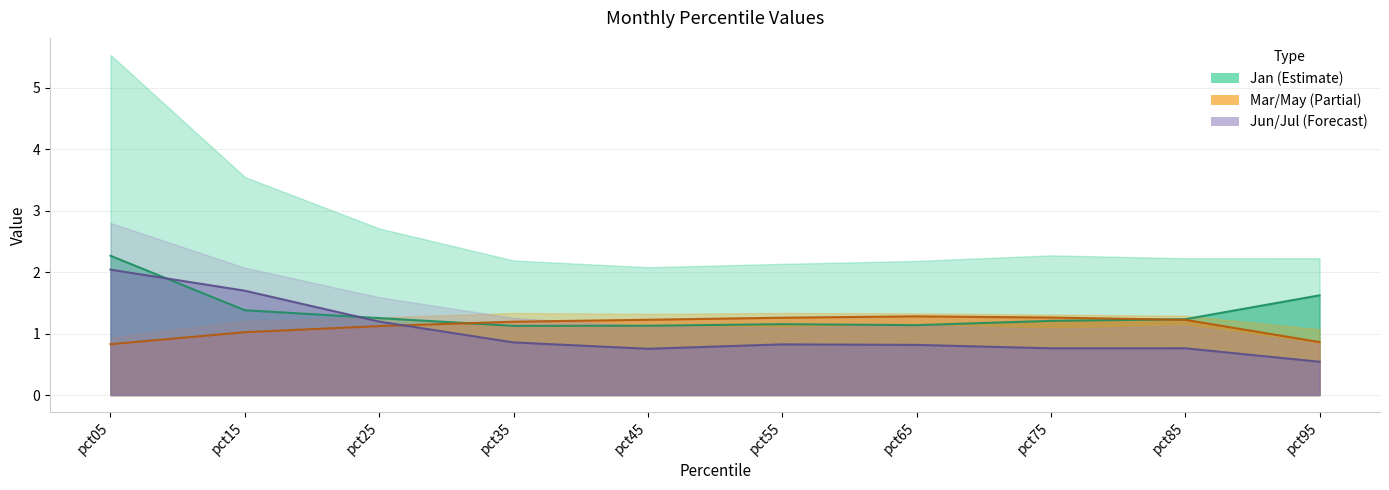

Reading left to right, what are all the values shown in this chart?

Feb_line: pct05=2.3	pct15=1.4	pct25=1.3	pct35=1.1	pct45=1.1	pct55=1.2	pct65=1.1	pct75=1.2	pct85=1.2	pct95=1.6
May_line: pct05=0.8	pct15=1.0	pct25=1.1	pct35=1.2	pct45=1.2	pct55=1.3	pct65=1.3	pct75=1.3	pct85=1.2	pct95=0.9
Jul_line: pct05=2.0	pct15=1.7	pct25=1.2	pct35=0.9	pct45=0.8	pct55=0.8	pct65=0.8	pct75=0.8	pct85=0.8	pct95=0.5